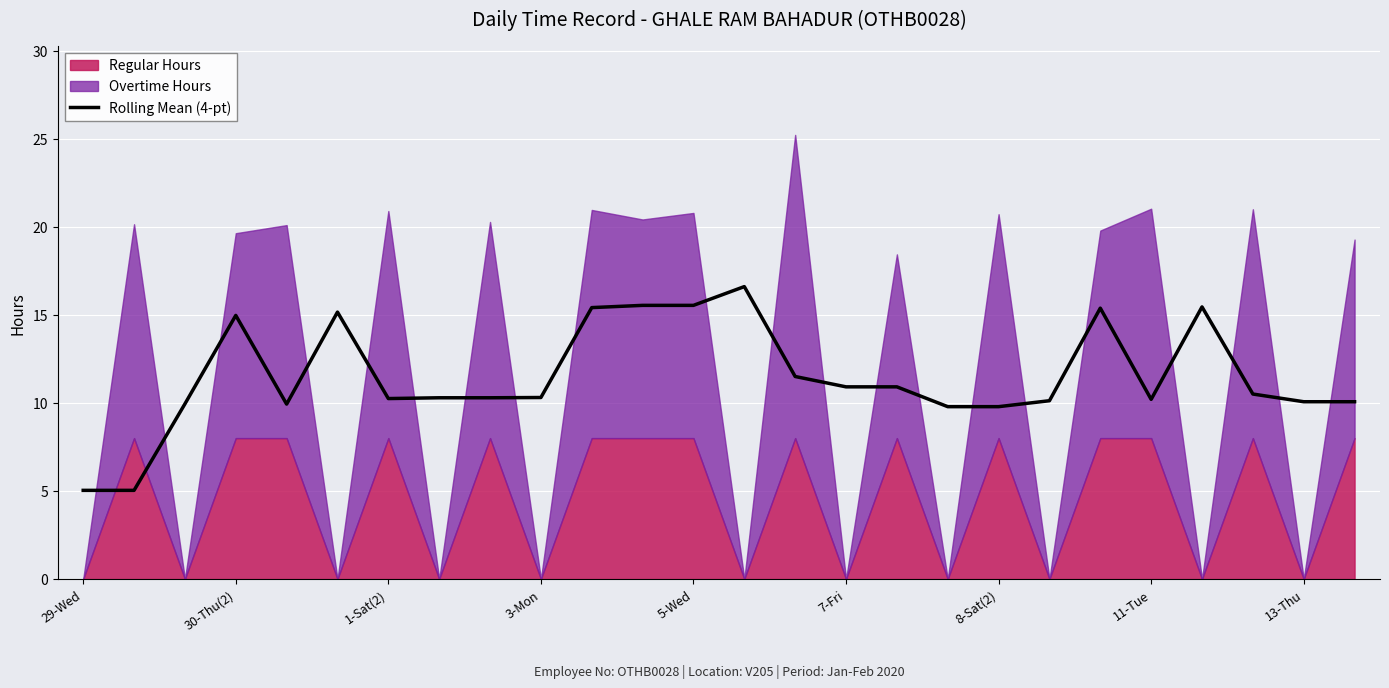

The value of Rolling Mean (4-pt) at 3-Mon is 2.3. True or false?

False